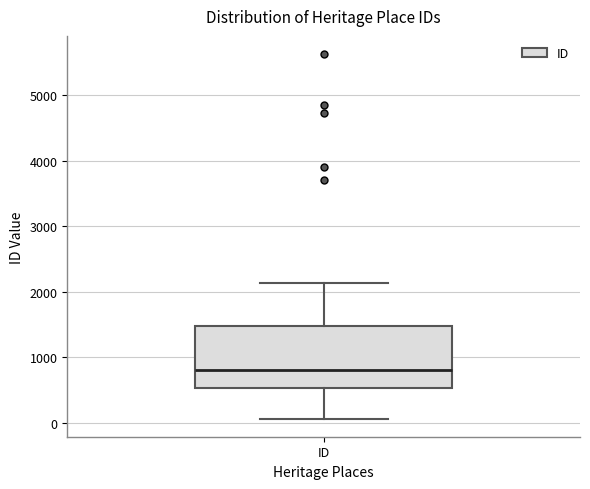

Transcribe this box plot: give where the median line is, the range the box spans, and where the two whiskers end, as read against the y-axis. The values are not printed on the chart, so give them approximately, as read against the axis.

median 800, box 500 to 1500, whiskers 100 to 2100